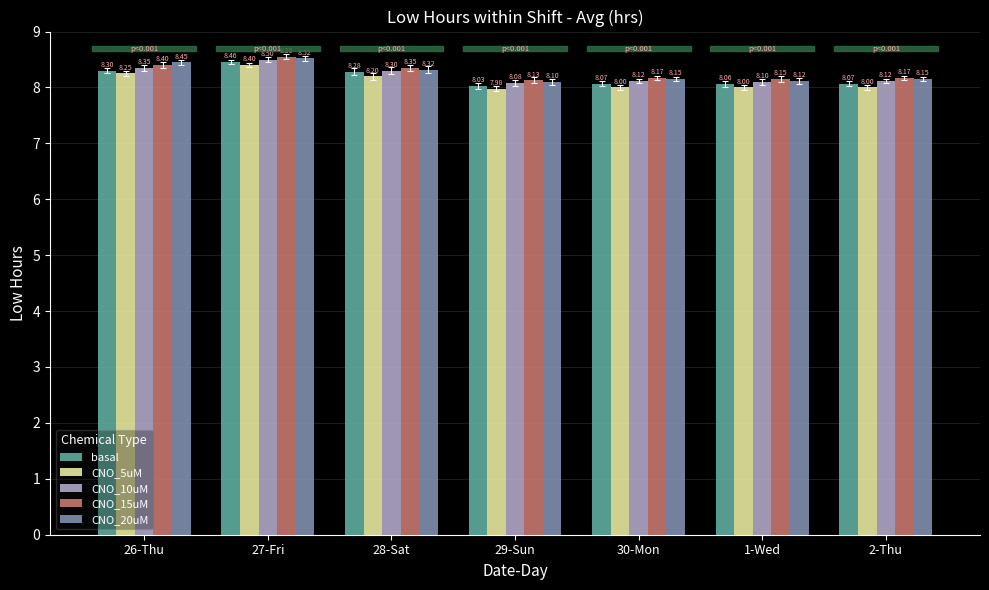

Rank the series by their maximum value, from lowest to highest.

CNO_5uM, basal, CNO_10uM, CNO_20uM, CNO_15uM